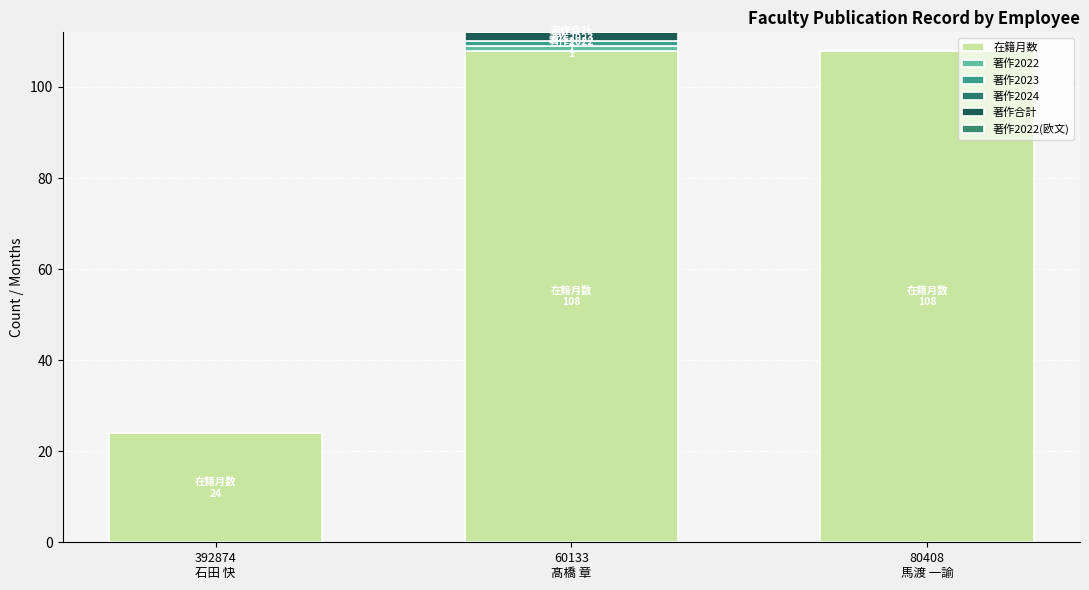

What is the total value across all series at 392874
石田 快?

24